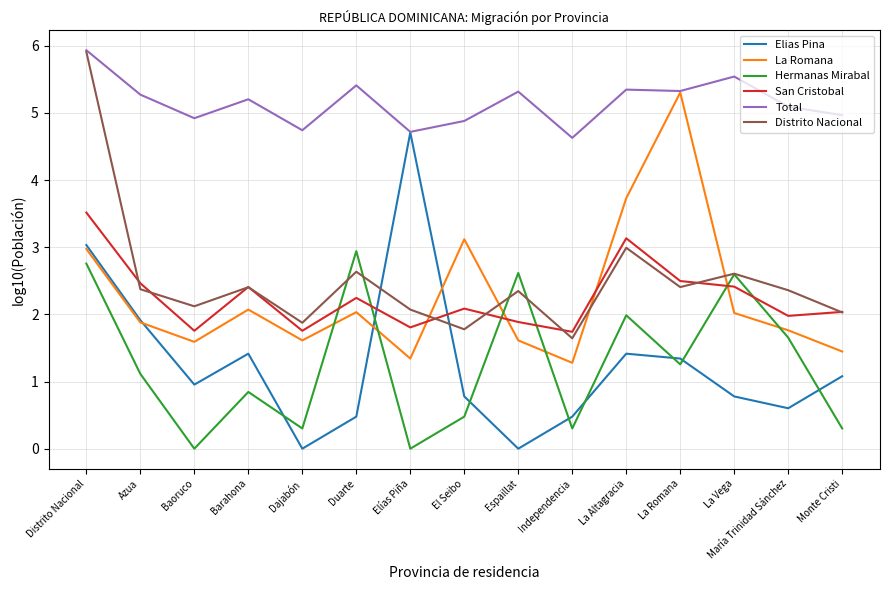

What is the average value of the Hermanas Mirabal series?

1.3